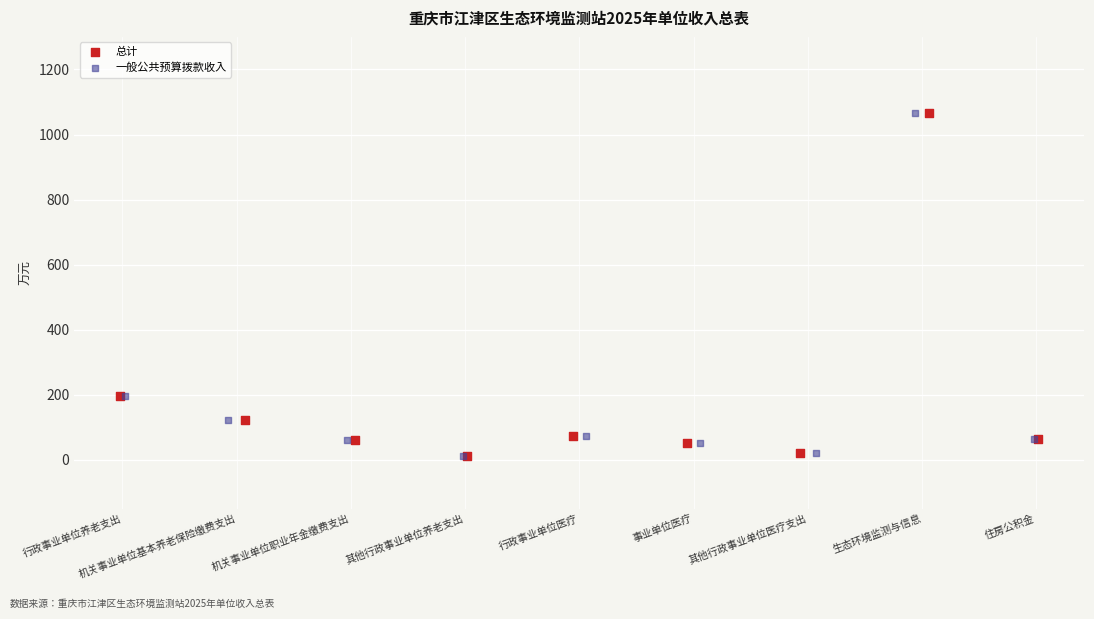

What are all the series names shown in the legend?

总计, 一般公共预算拨款收入